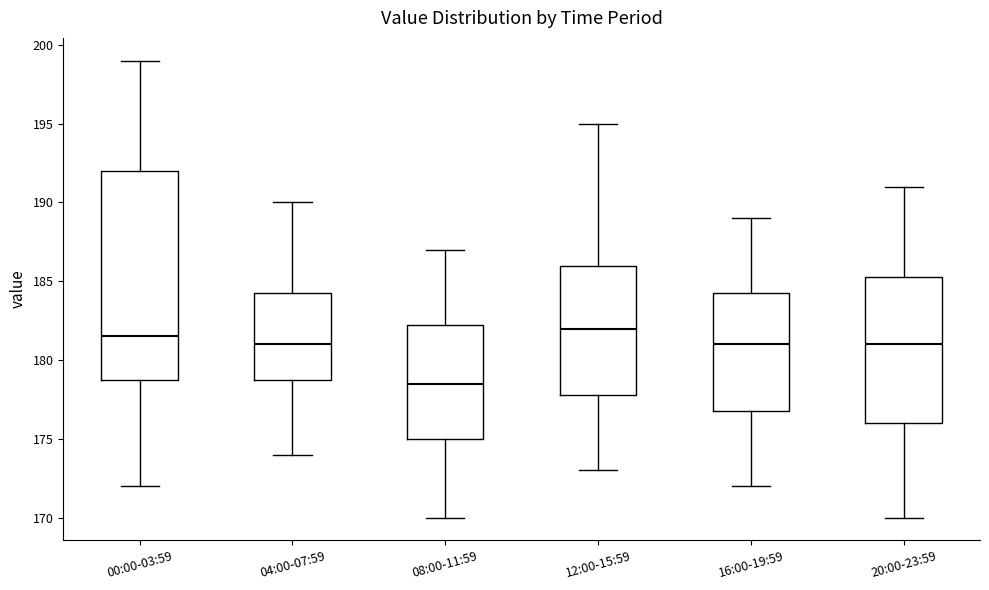

Where is the upper edge of the box for 16:00-19:59 on the y-axis? The values are not printed on the chart, so give them approximately, as read against the axis.

184.5